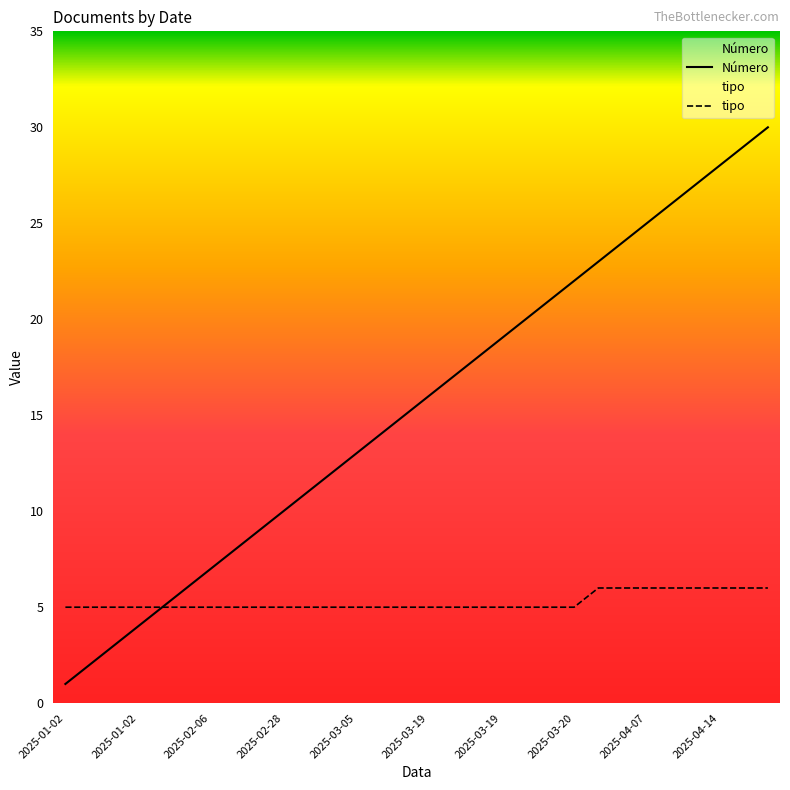

What are all the series names shown in the legend?

Número, tipo